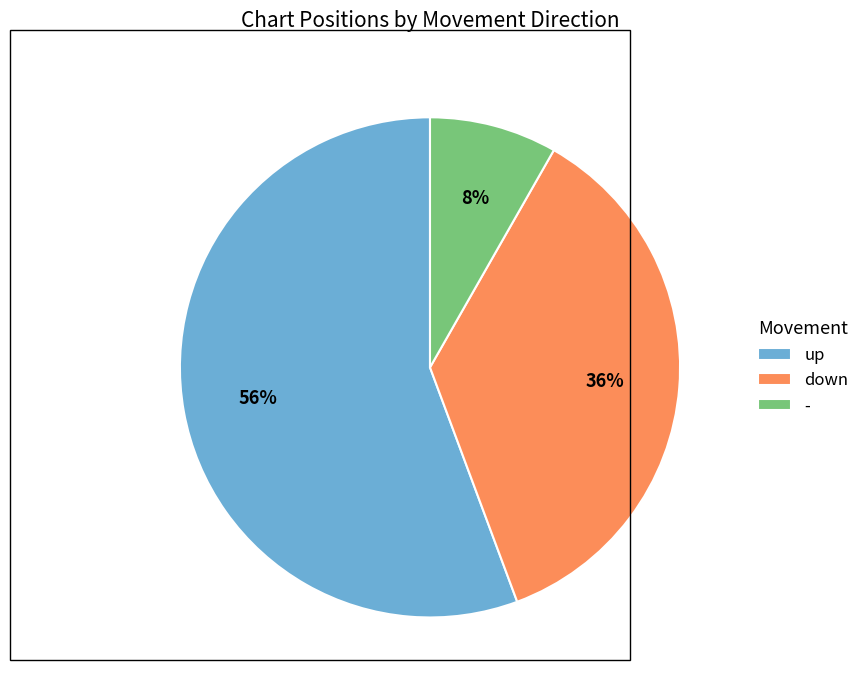

How many segments does this pie chart have?

3